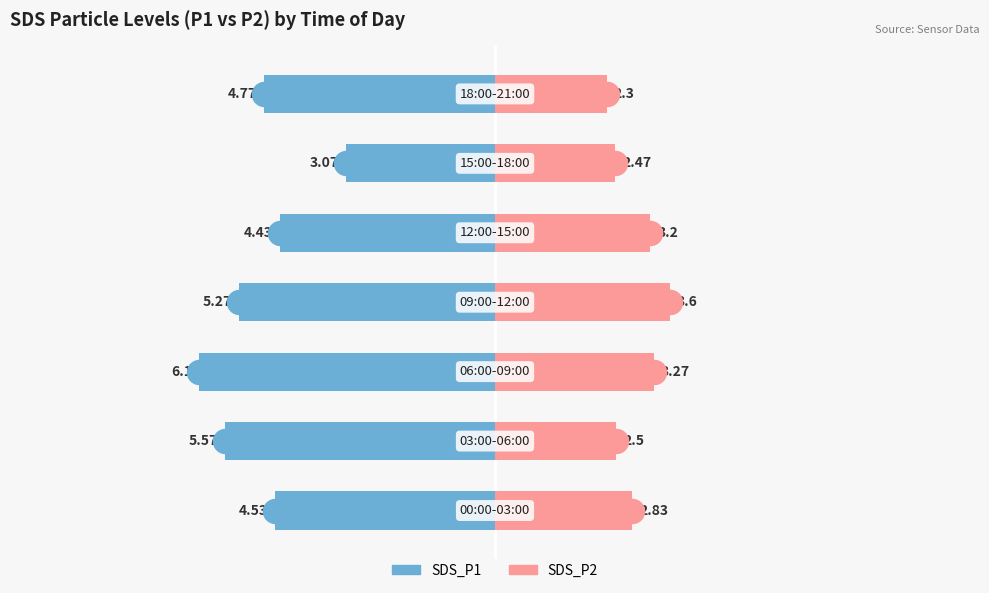

At how many categories does at least one series exceed -2?

7